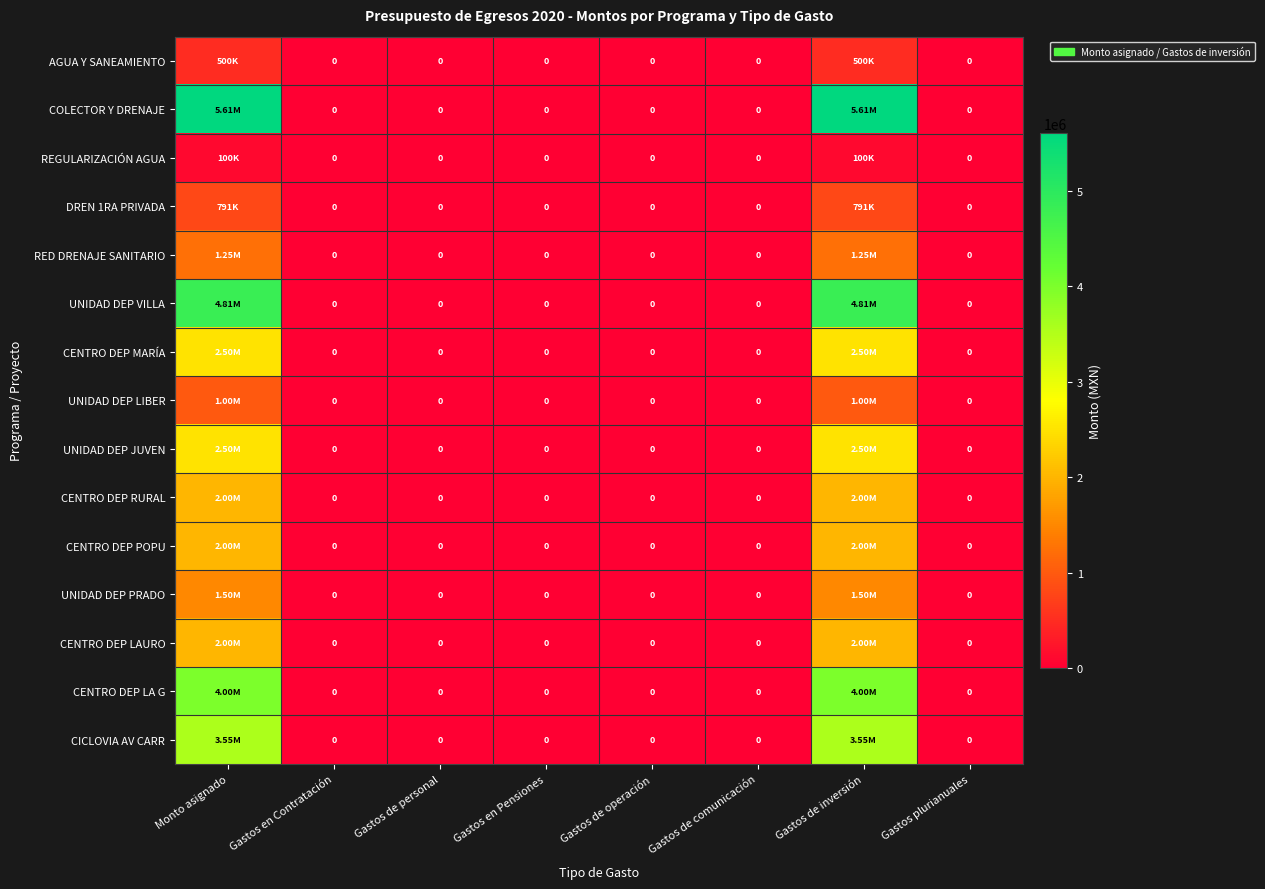

Between Gastos de inversión and Gastos plurianuales, which is larger?

Gastos de inversión